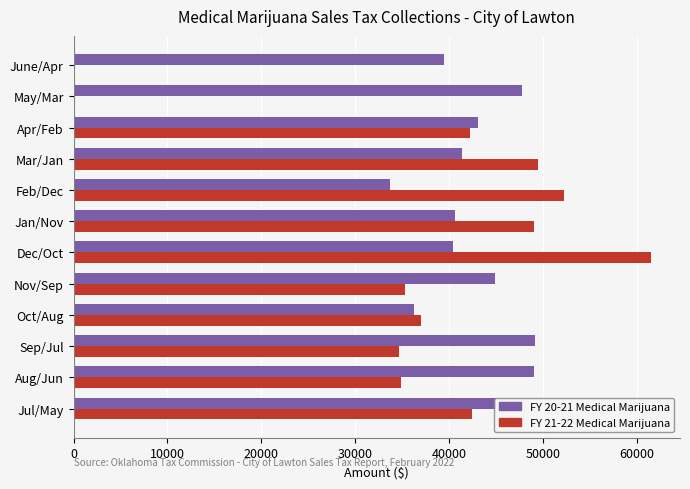

Between Dec/Oct and Mar/Jan, which series saw the biggest shift?

FY 21-22 Medical Marijuana